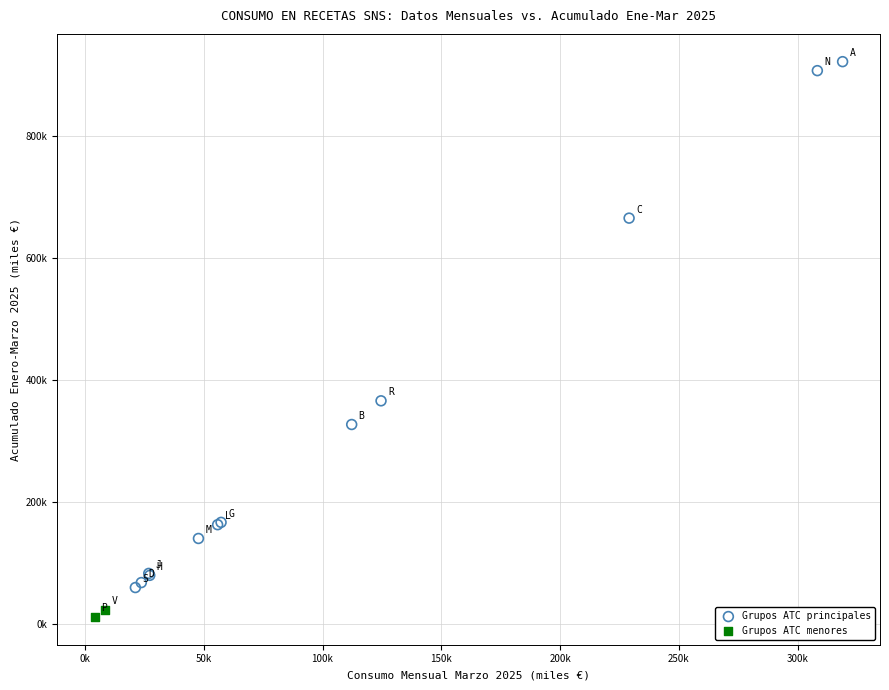

Which series contains the highest Y value?

Grupos ATC principales